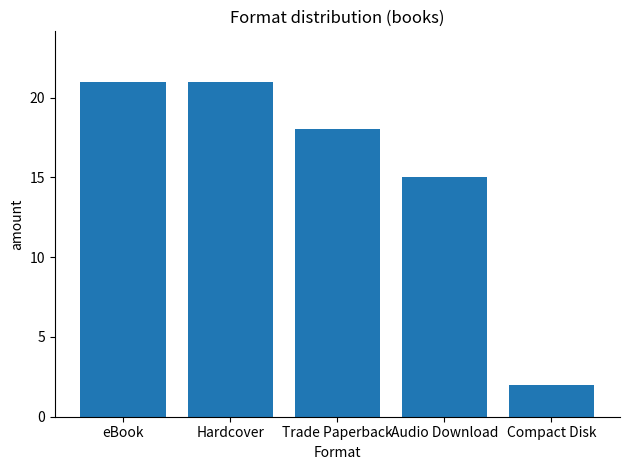

True or false: the data shows 15 at Audio Download.

True